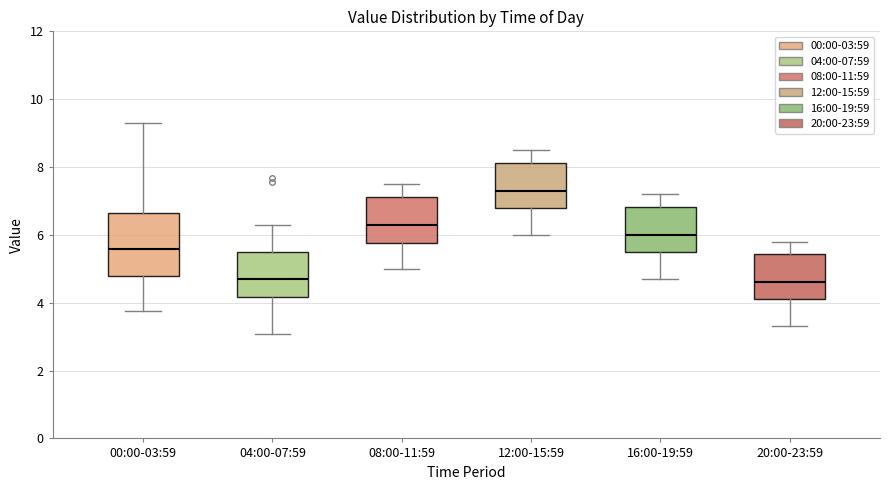

Reading left to right, transcribe this box plot: for each box, give where its median line is, the range the box spans, and where its two whiskers end, as read against the y-axis. The values are not printed on the chart, so give them approximately, as read against the axis.

00:00-03:59: median 5.6, box 4.8 to 6.6, whiskers 3.8 to 9.4
04:00-07:59: median 4.8, box 4.2 to 5.4, whiskers 3.0 to 6.4
08:00-11:59: median 6.4, box 5.8 to 7.2, whiskers 5.0 to 7.6
12:00-15:59: median 7.4, box 6.8 to 8.2, whiskers 6.0 to 8.6
16:00-19:59: median 6.0, box 5.6 to 6.8, whiskers 4.8 to 7.2
20:00-23:59: median 4.6, box 4.2 to 5.4, whiskers 3.4 to 5.8